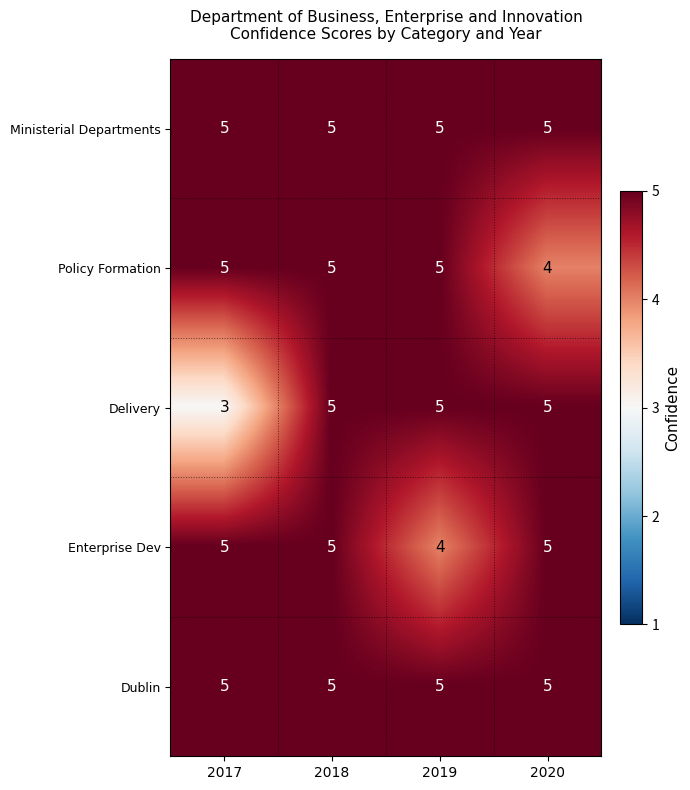

Reading left to right, extract all data points from this chart.

Ministerial Departments: 2017=5	2018=5	2019=5	2020=5
Policy Formation: 2017=5	2018=5	2019=5	2020=4
Delivery: 2017=3	2018=5	2019=5	2020=5
Enterprise Dev: 2017=5	2018=5	2019=4	2020=5
Dublin: 2017=5	2018=5	2019=5	2020=5